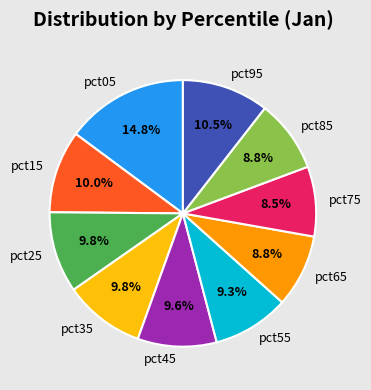

To the nearest percent, what percentage of the pie is pct05?

15%